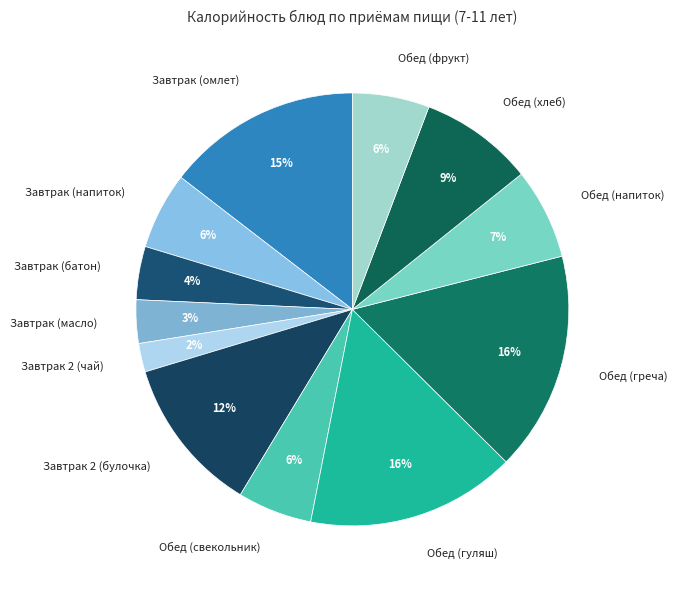

Which slice is the smallest?

Завтрак 2 (чай)